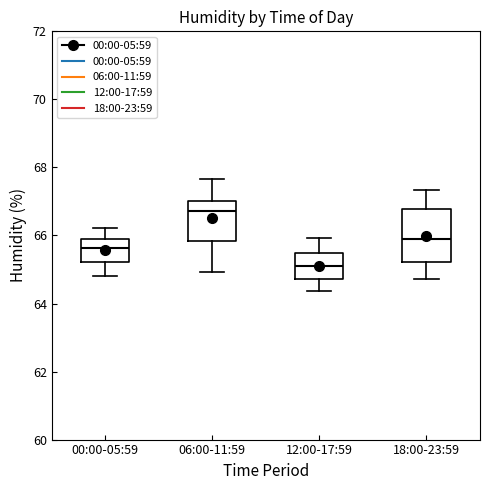

Which box is the tallest, from its lower edge to its upper edge?

18:00-23:59